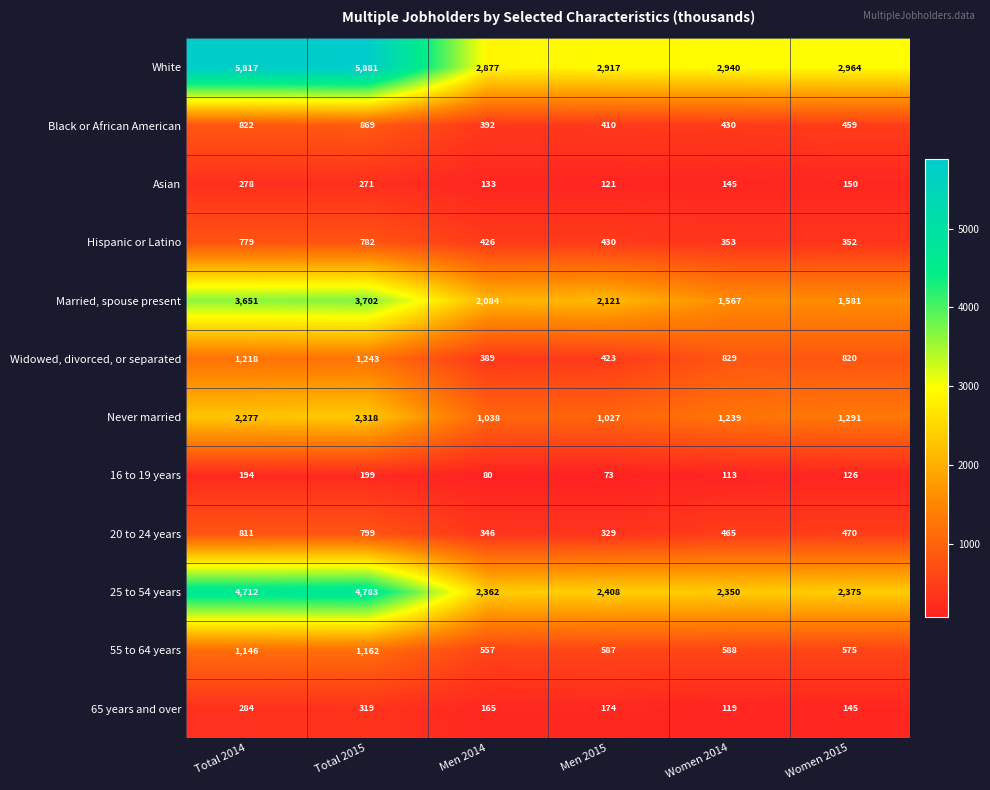

At Women 2014, list the series in order from smallest to largest.

16 to 19 years, 65 years and over, Asian, Hispanic or Latino, Black or African American, 20 to 24 years, 55 to 64 years, Widowed, divorced, or separated, Never married, Married, spouse present, 25 to 54 years, White